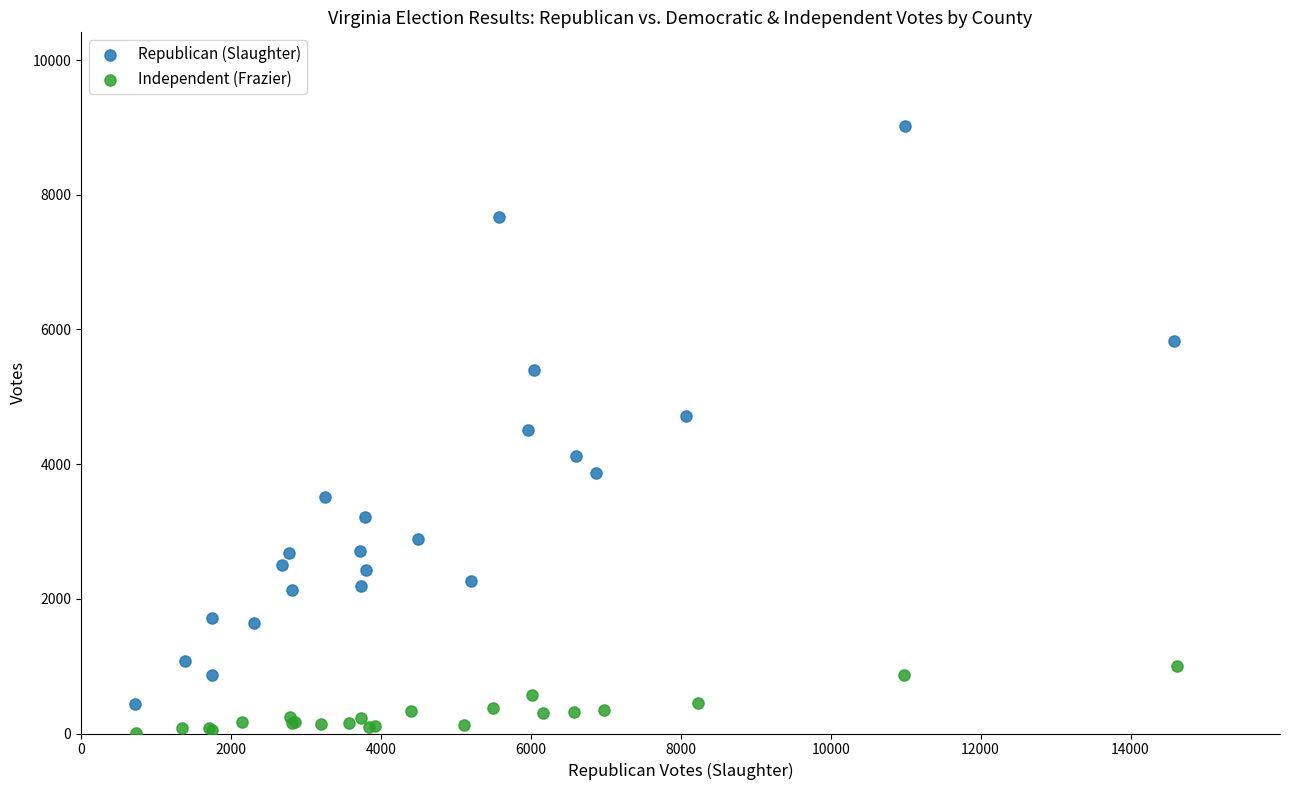

Which series contains the highest Y value?

Republican (Slaughter)